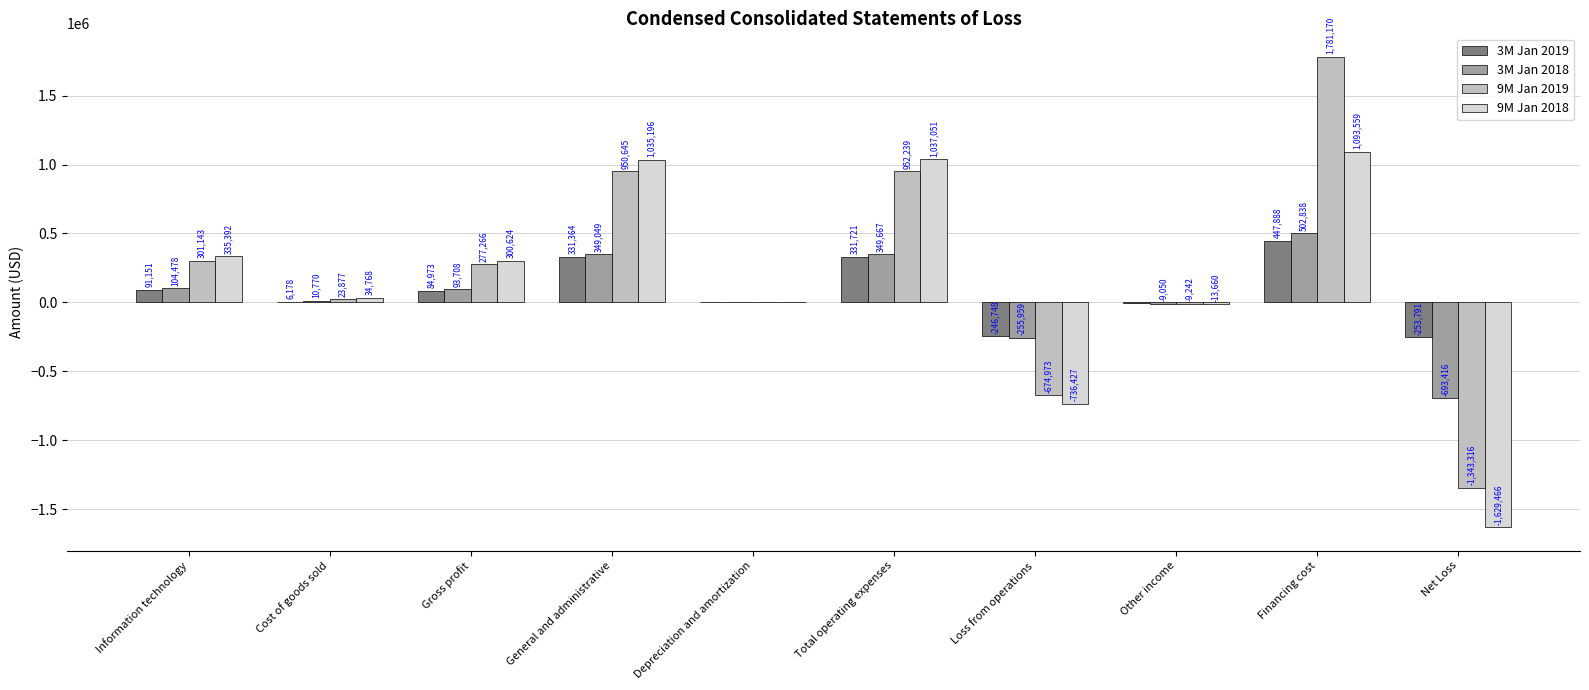

Which series changed the most between Depreciation and amortization and Total operating expenses?

9M Jan 2018